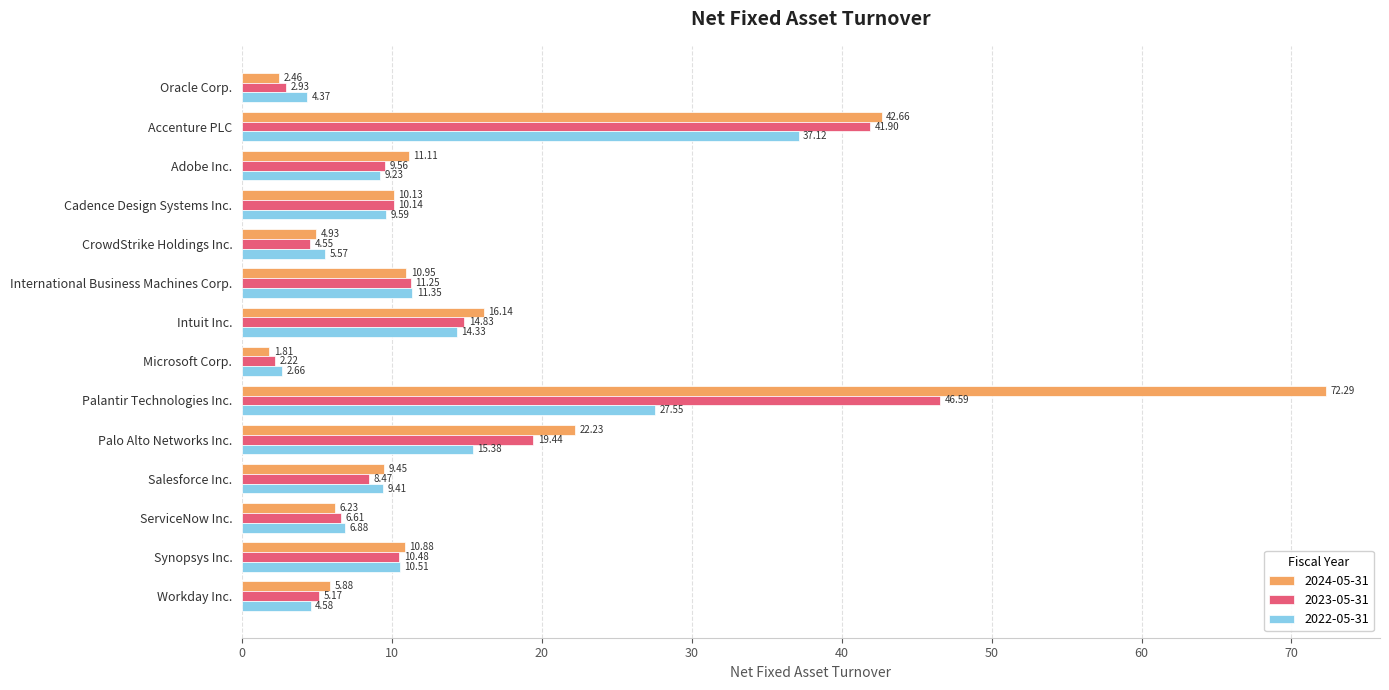

Which category has the lowest value in the 2022-05-31 series?

Microsoft Corp.